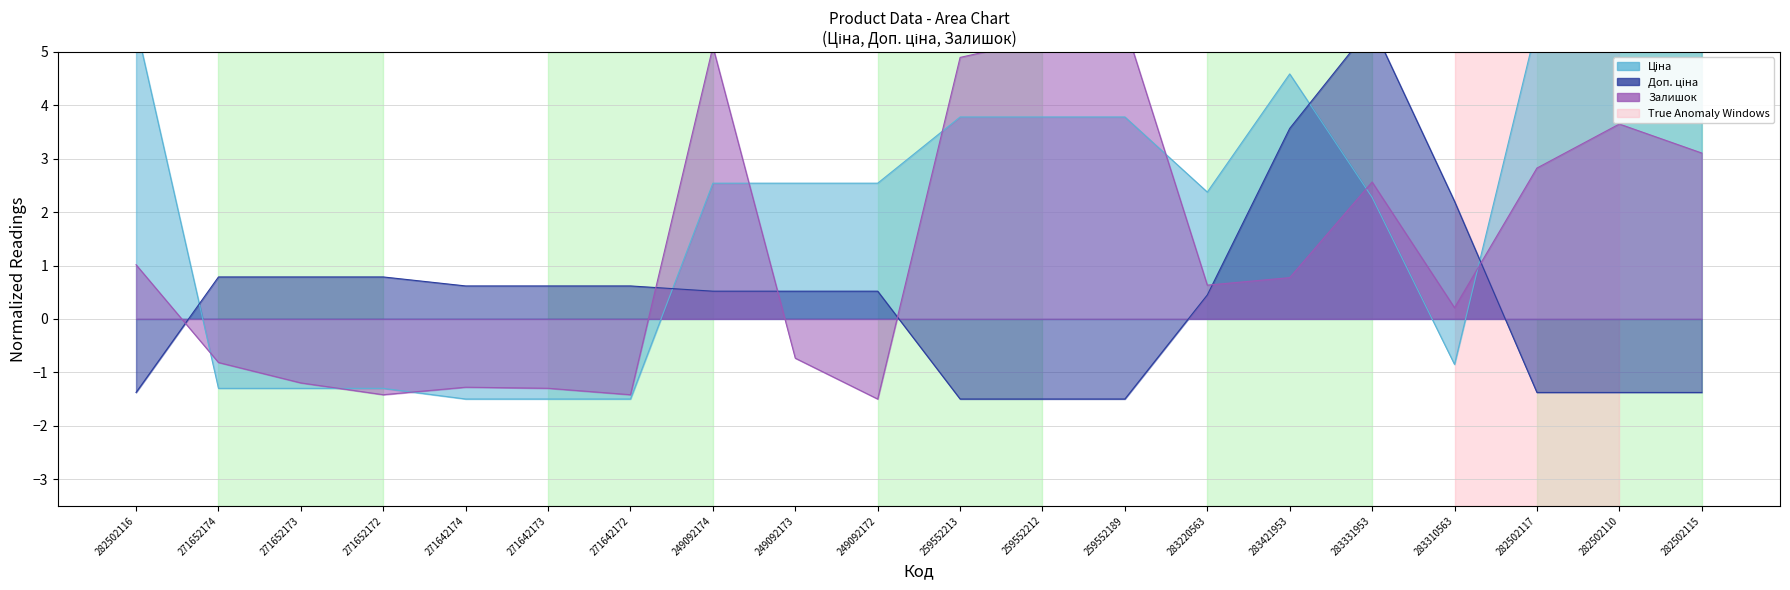

What is the minimum value for Залишок?

-1.5